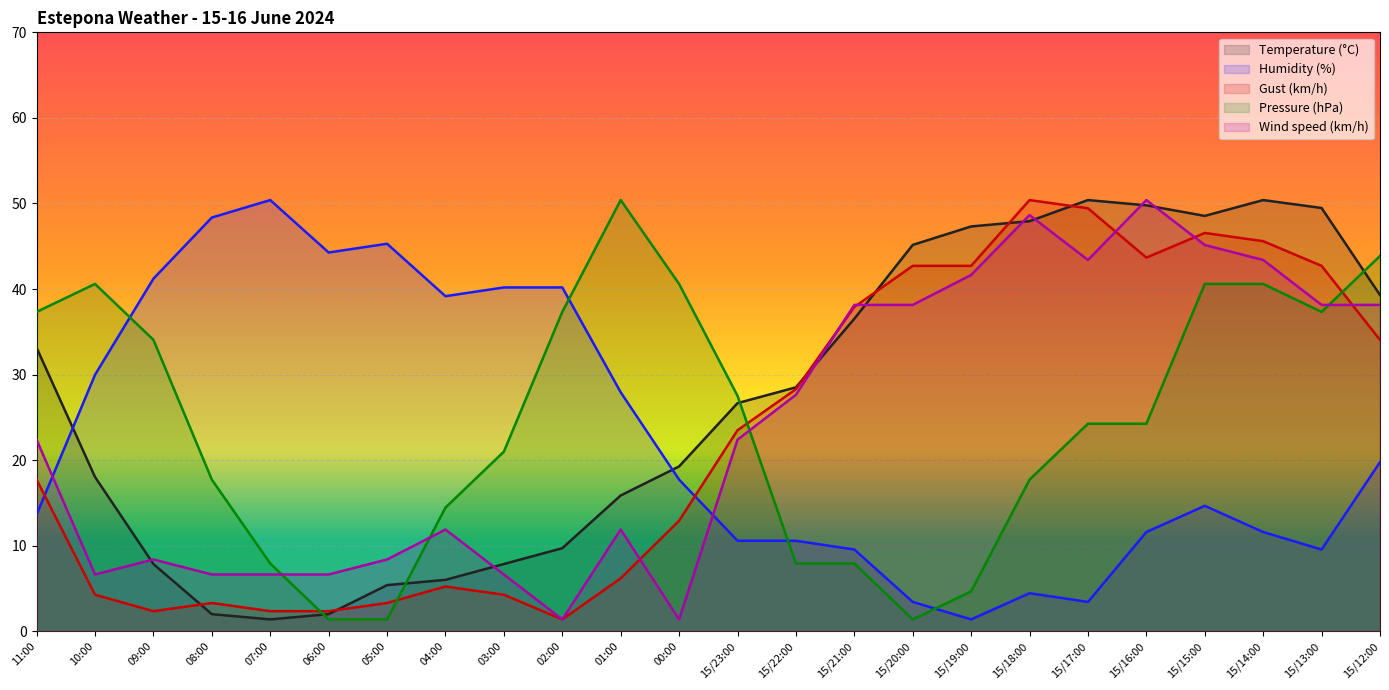

Which has a higher value, 00:00 or 15/22:00?

15/22:00